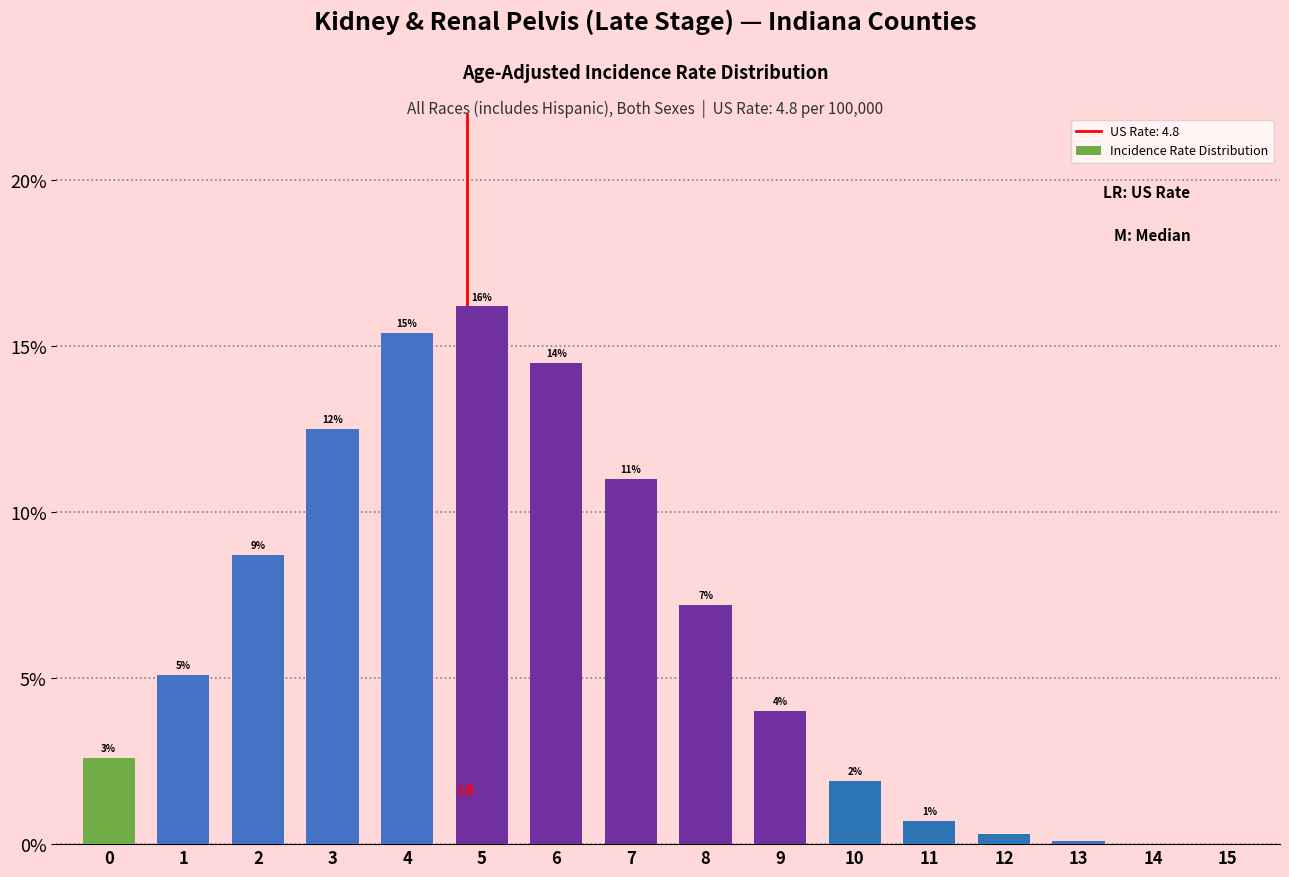

Where is the data nearest to the value 8?

2